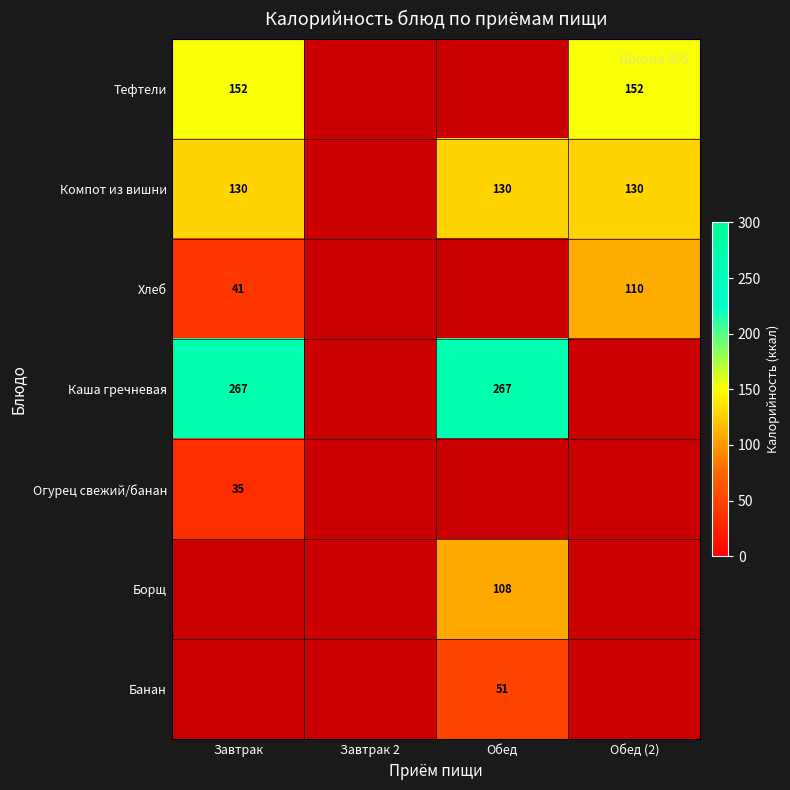

True or false: Каша гречневая has a value of 267 at Обед.

True